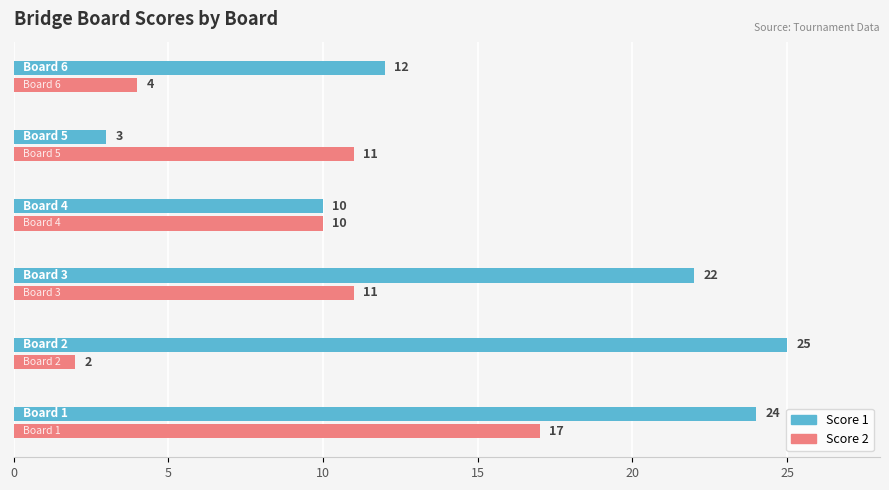

Which series has the largest range (max minus min)?

Score 1